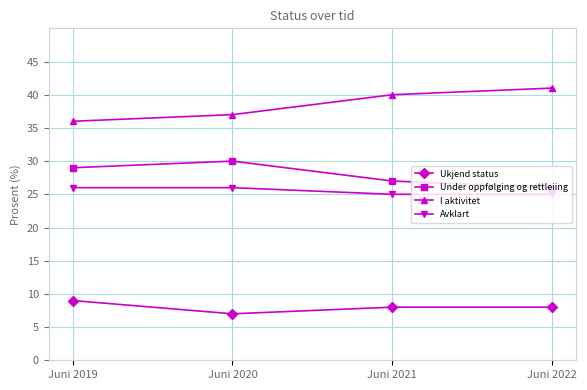

What is the sum of the Under oppfølging og rettleiing values at Juni 2019 and Juni 2020?

59